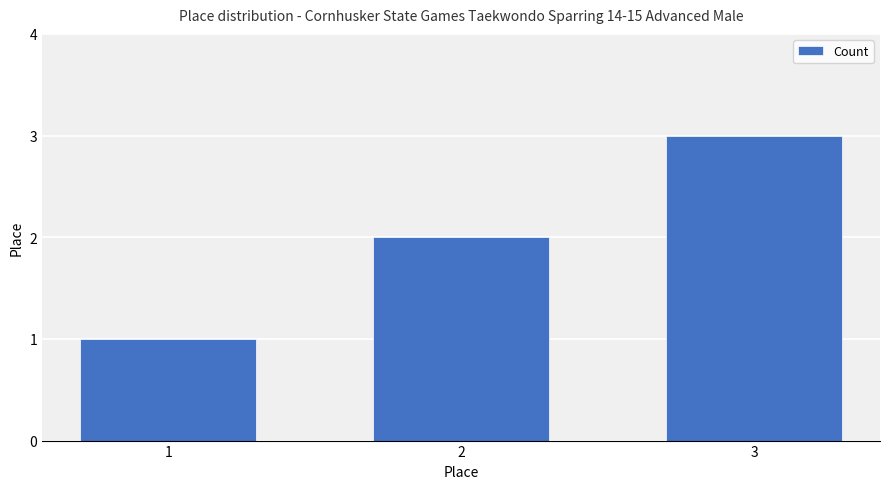

Reading left to right, extract all data points from this chart.

1=1	2=2	3=3